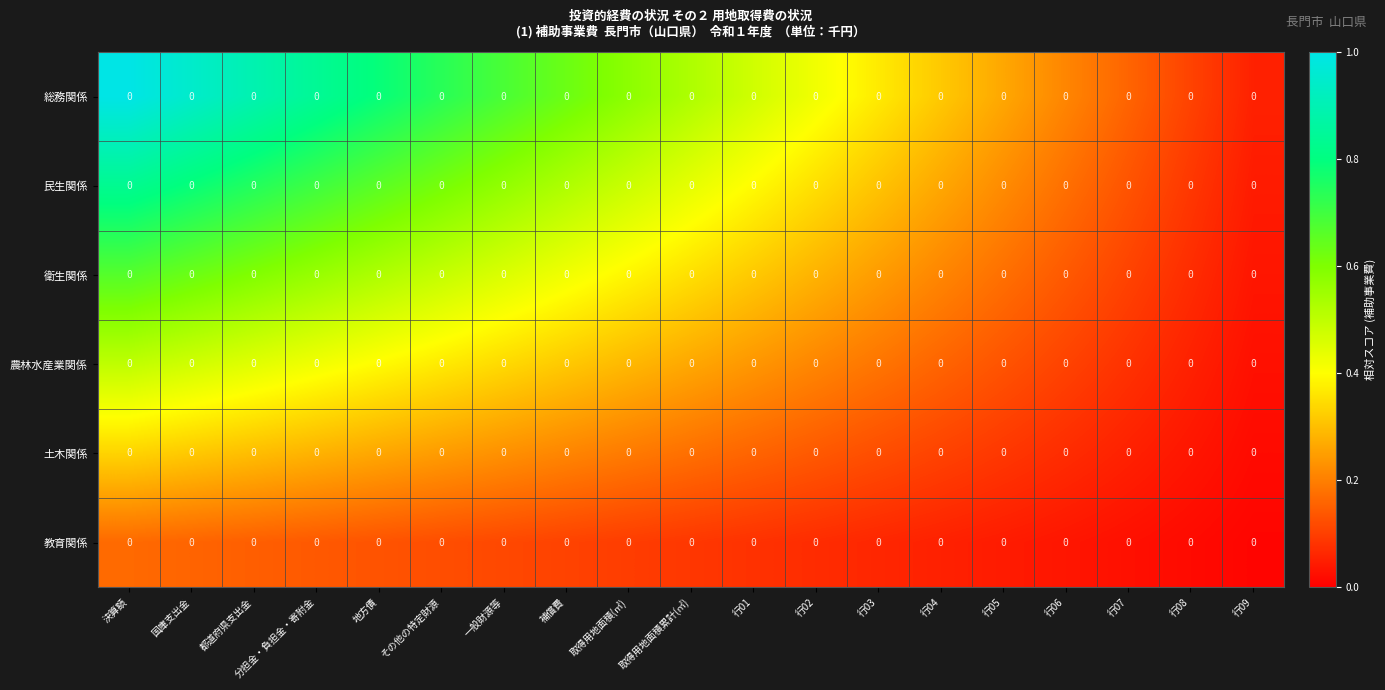

The value of 農林水産業関係 at 補償費 is 0.5. True or false?

False